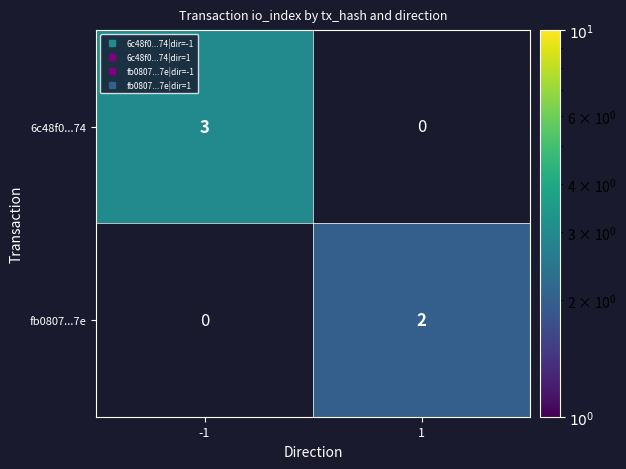

The value of fb0807...7e at 1 is 1.3. True or false?

False